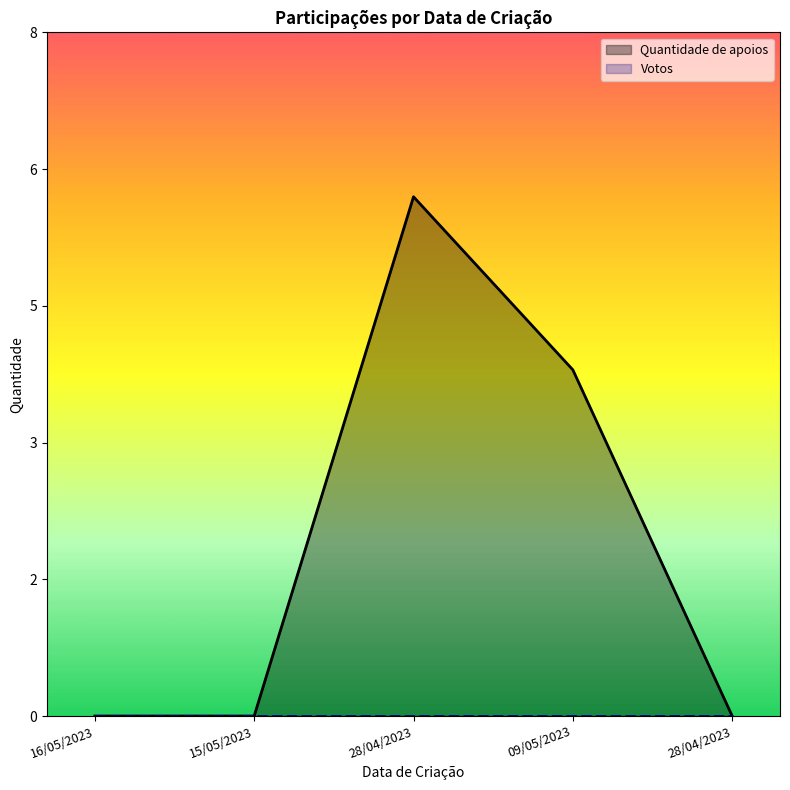

What is the average value?

2